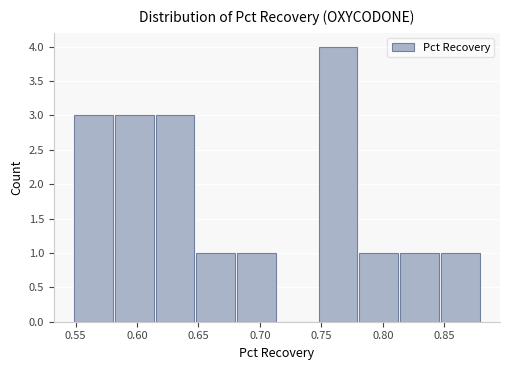

Reading left to right, transcribe this chart: for each bar, give the range it covers on the x-axis and its height. Neither the bar edges nor the heights are printed on the chart, so give them approximately, as read against the axes.

0.550 to 0.580: 3
0.580 to 0.615: 3
0.615 to 0.650: 3
0.650 to 0.680: 1
0.680 to 0.715: 1
0.715 to 0.750: 0
0.750 to 0.780: 4
0.780 to 0.815: 1
0.815 to 0.845: 1
0.845 to 0.880: 1